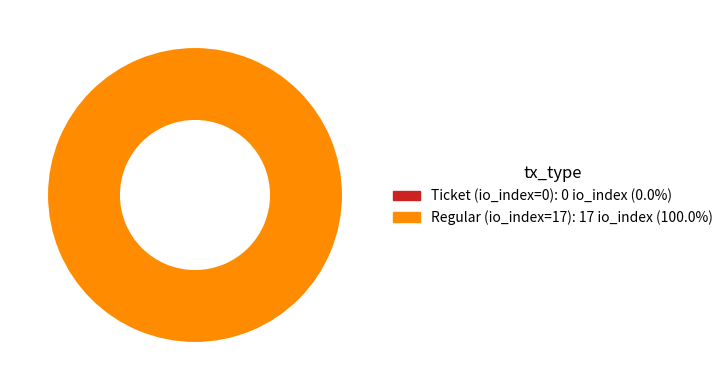

Does Ticket (io_index=0) represent more than half of the total?

No